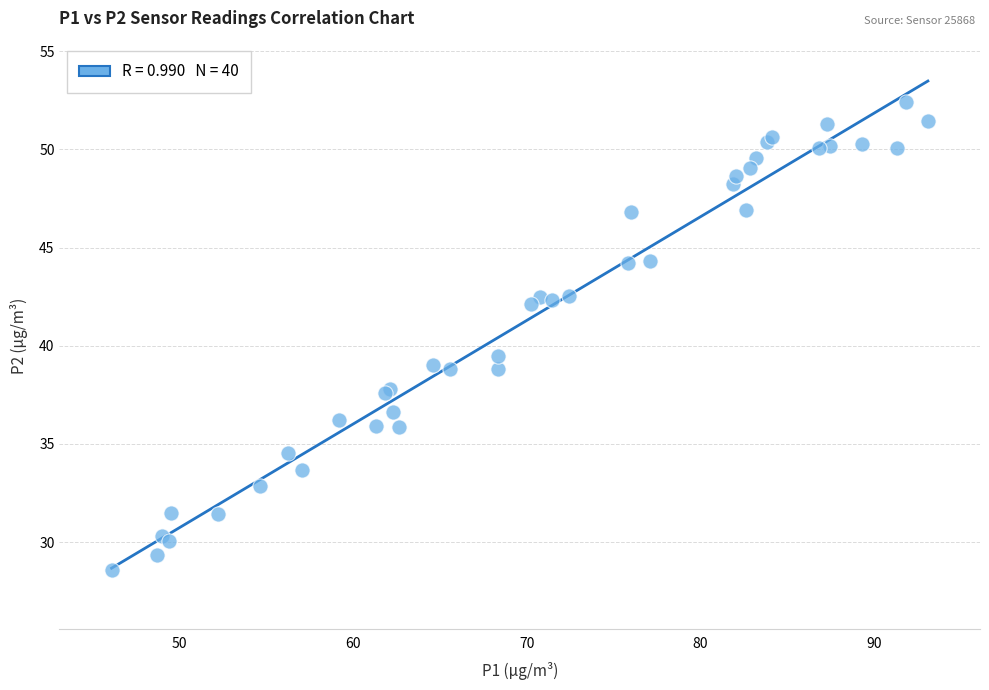

What Y value in the scatter plot is closest to 40?

39.5